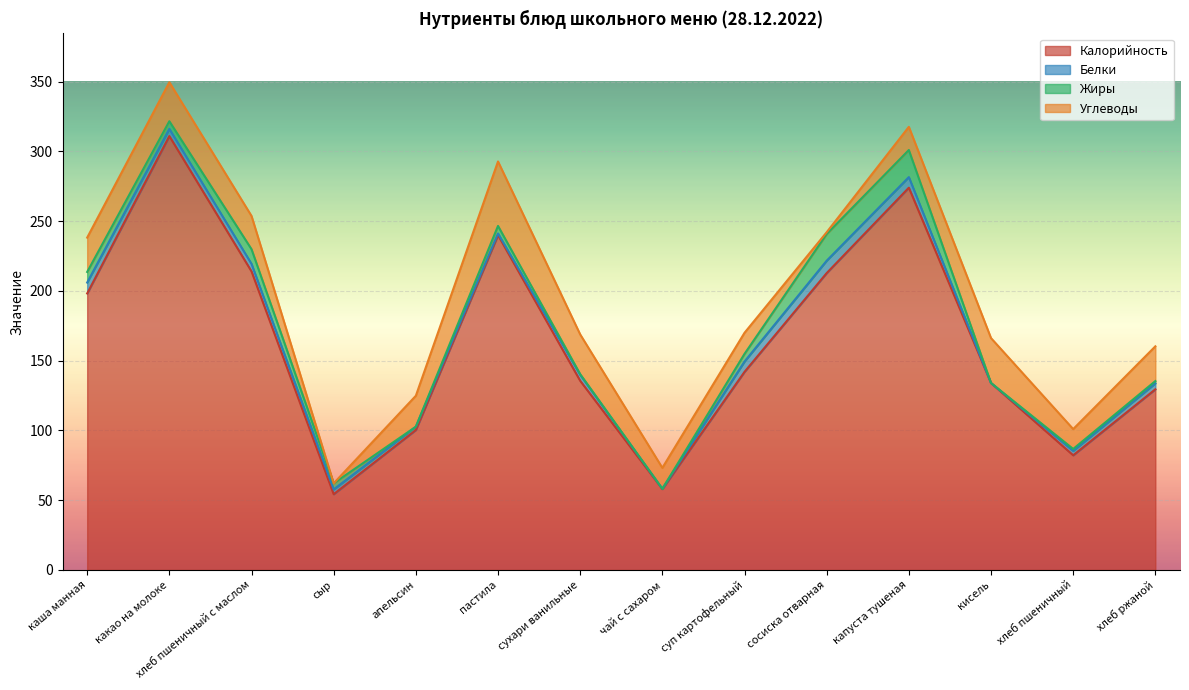

Is it true that Жиры equals 0.7 at сухари ванильные?

False